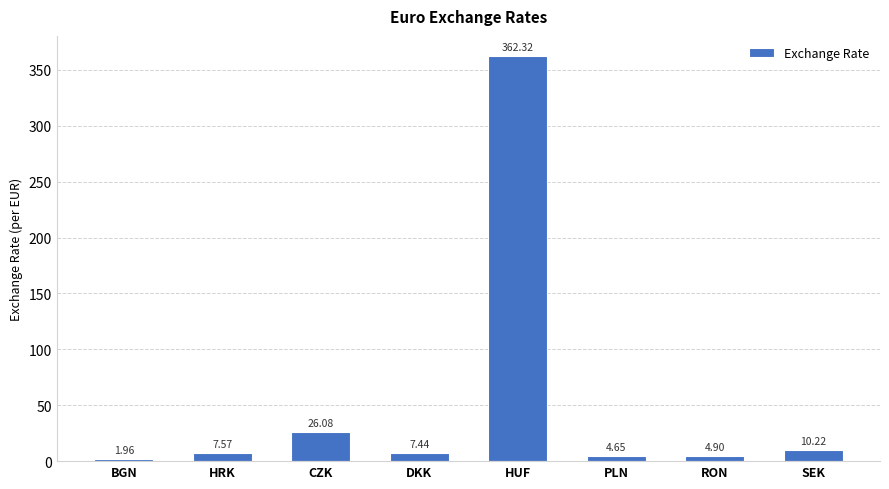

True or false: the data shows 7.6 at HRK.

True